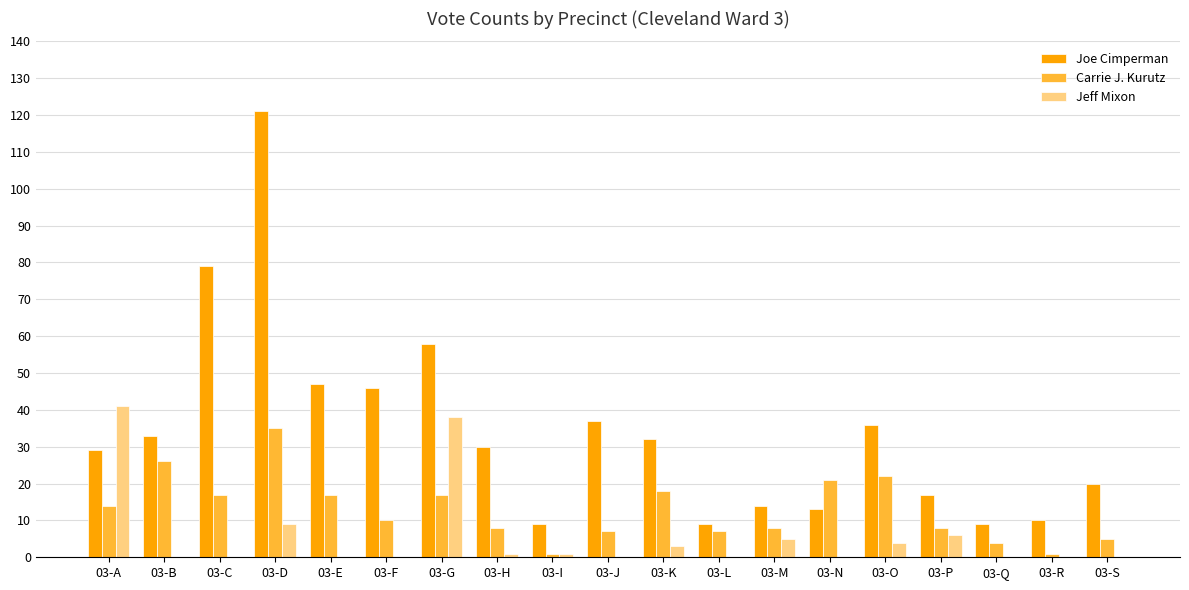

At which label does Carrie J. Kurutz reach its peak?

03-D